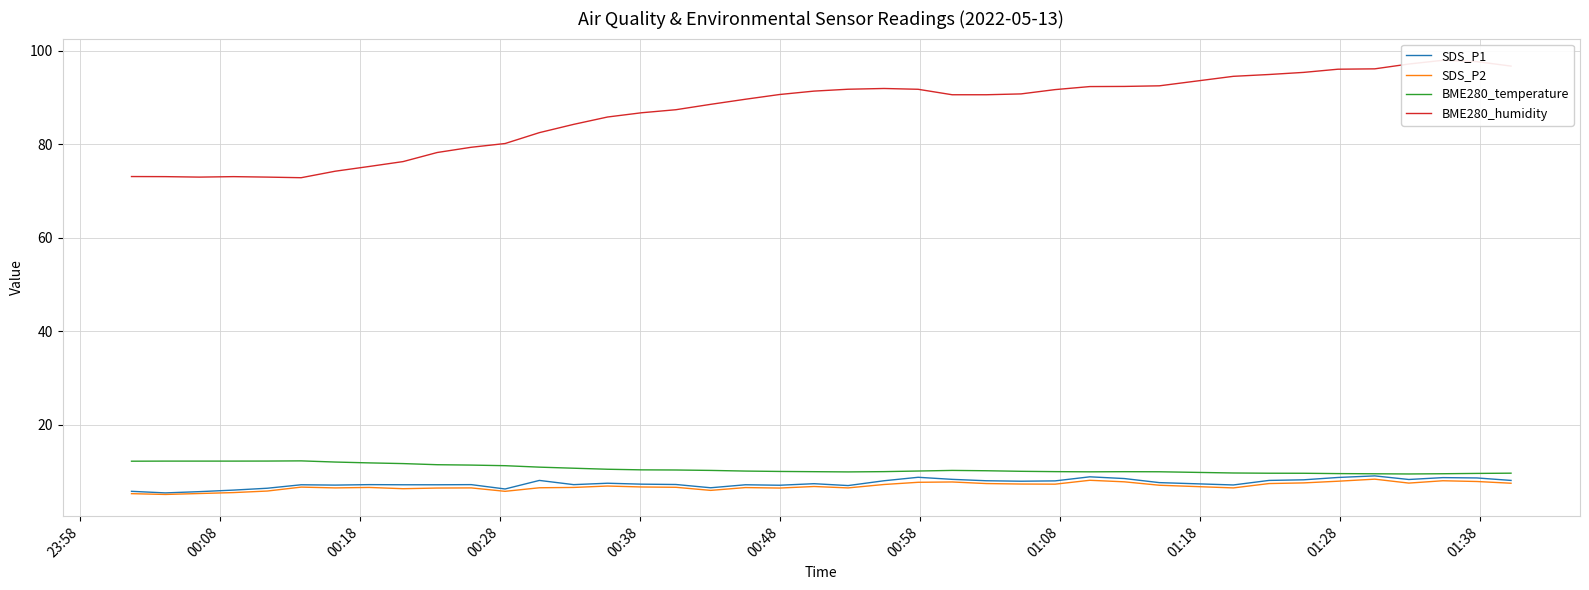

What is the minimum value for BME280_temperature?

9.5